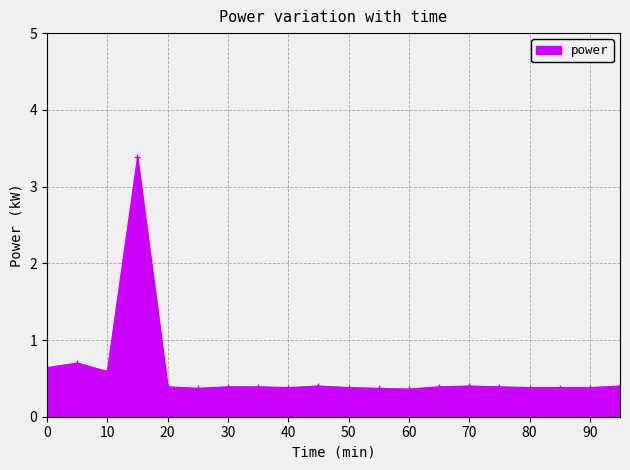

What is the difference between the maximum and minimum values?

3.0